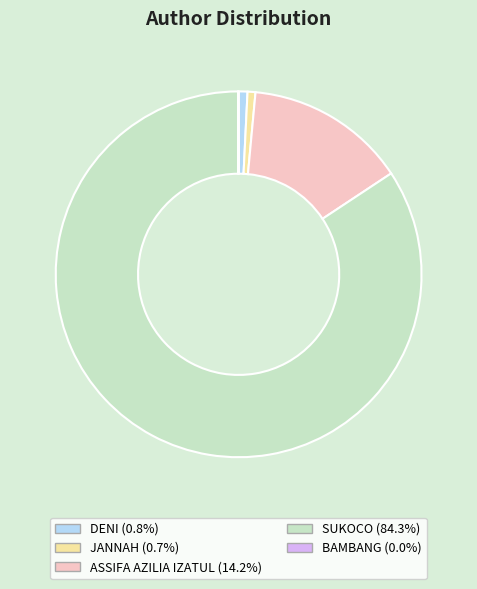

What is the majority slice?

SUKOCO